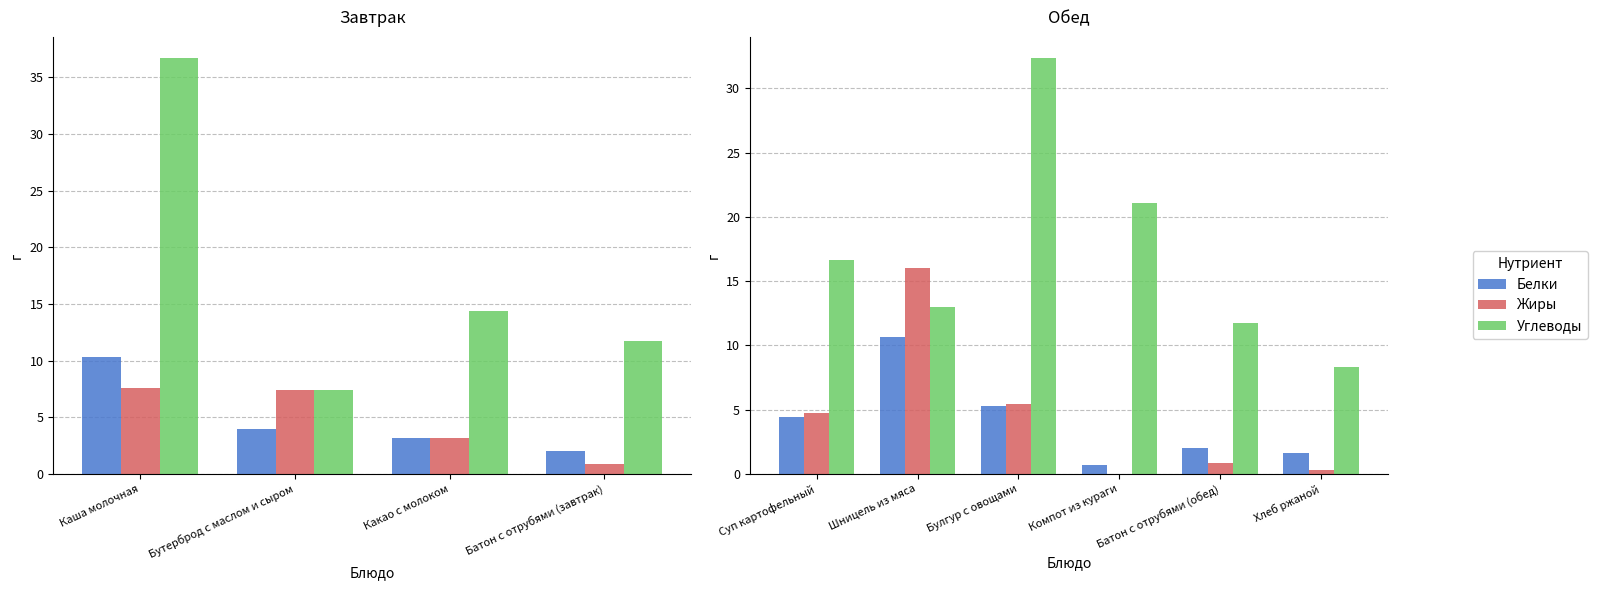

Are the bars grouped side by side (vs. stacked)?

Yes